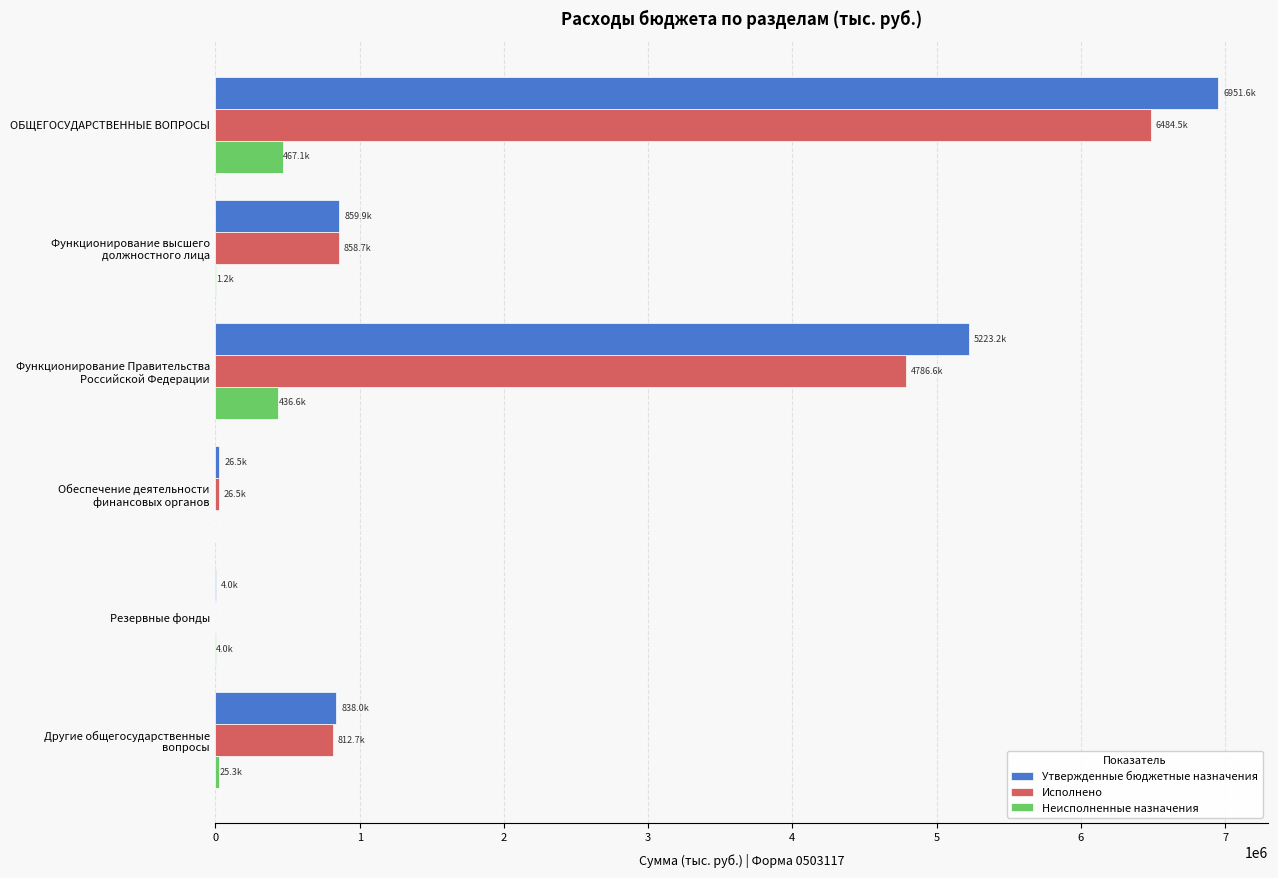

What is the sum of all Неисполненные назначения values?

934232.1